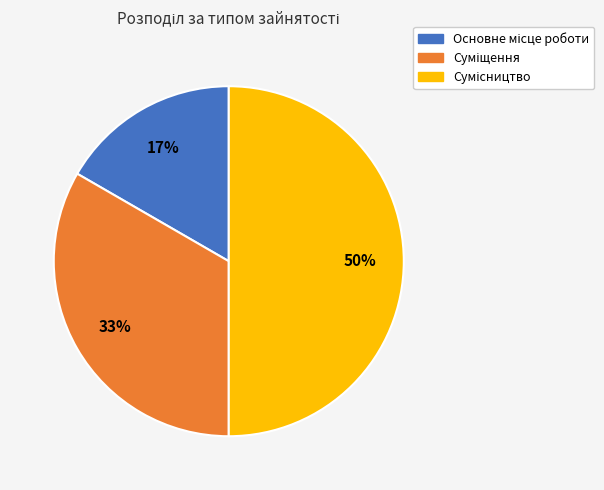

To the nearest percent, what is the average slice percentage?

33%